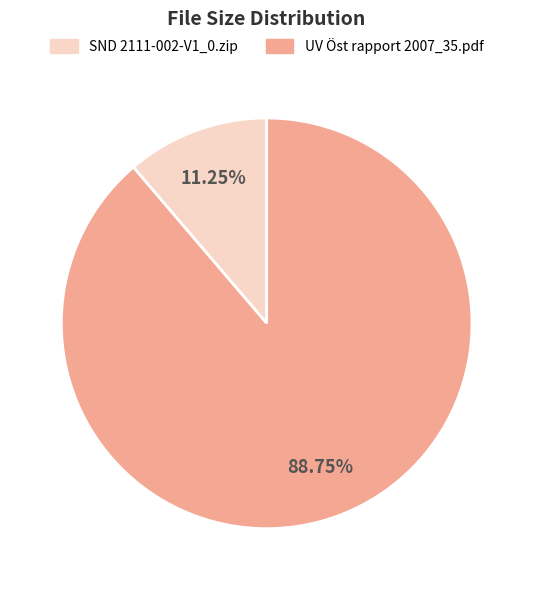

What percentage is NOT represented by SND 2111-002-V1_0.zip?

88.8%